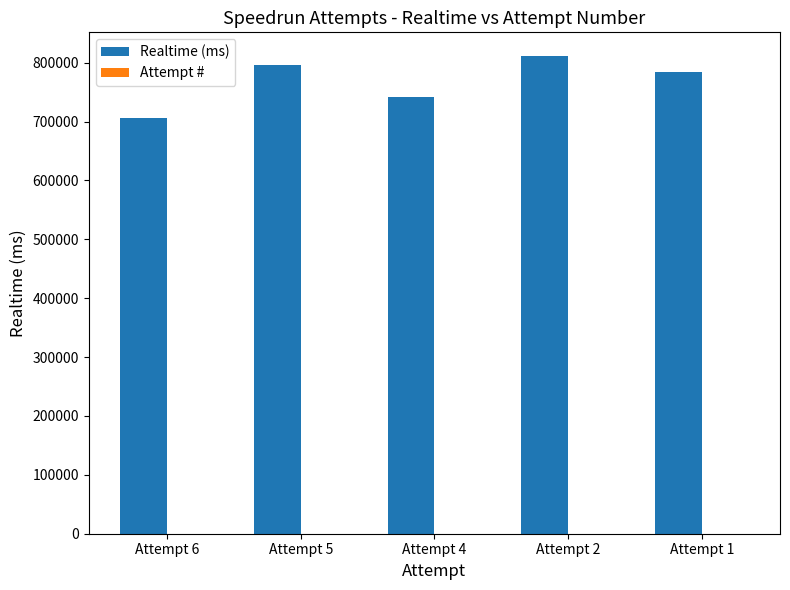

What is the approximate value of Realtime (ms) at Attempt 4?

742351